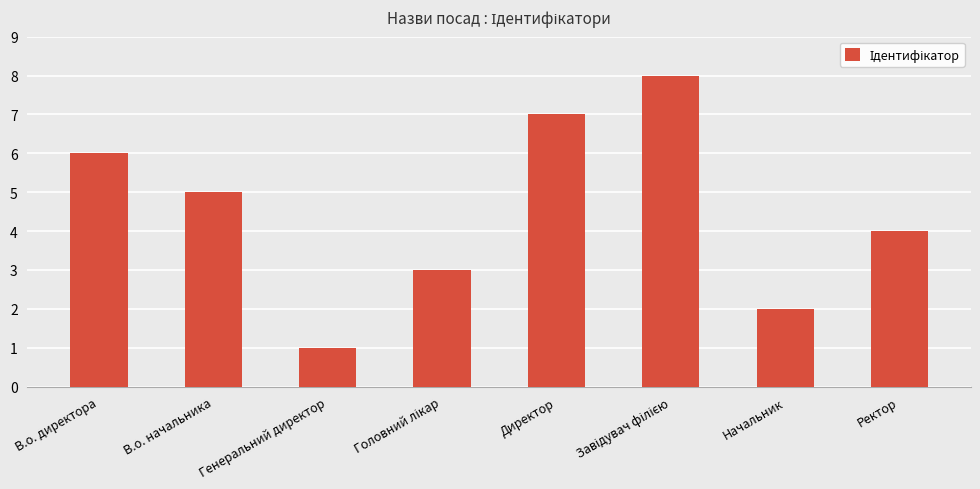

Count the number of data series in this chart.

1